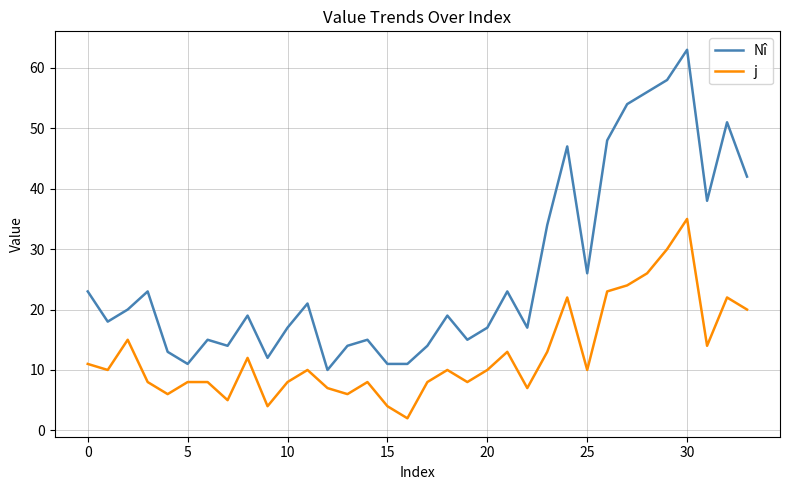

True or false: j and Nî cross at least once.

False